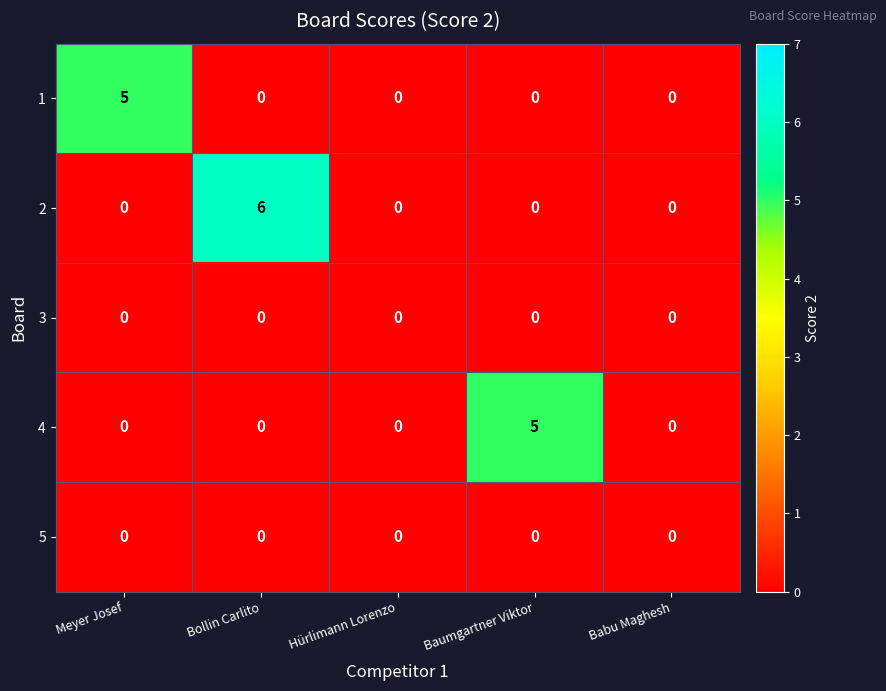

How many series are shown in this chart?

5